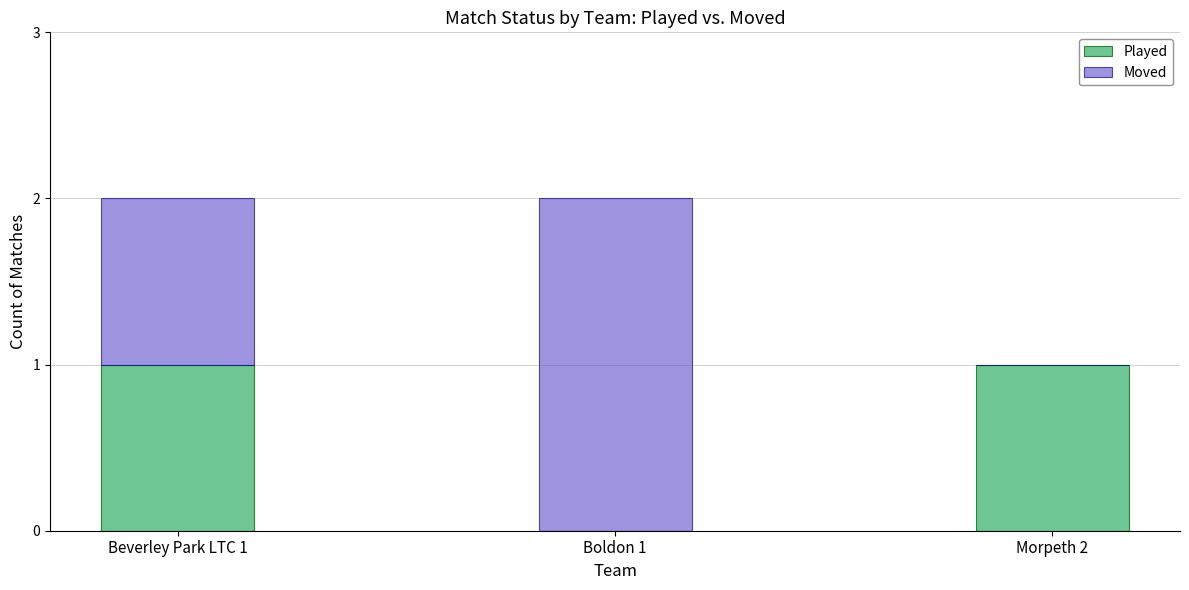

The Played series shows 0 at Morpeth 2. True or false?

False